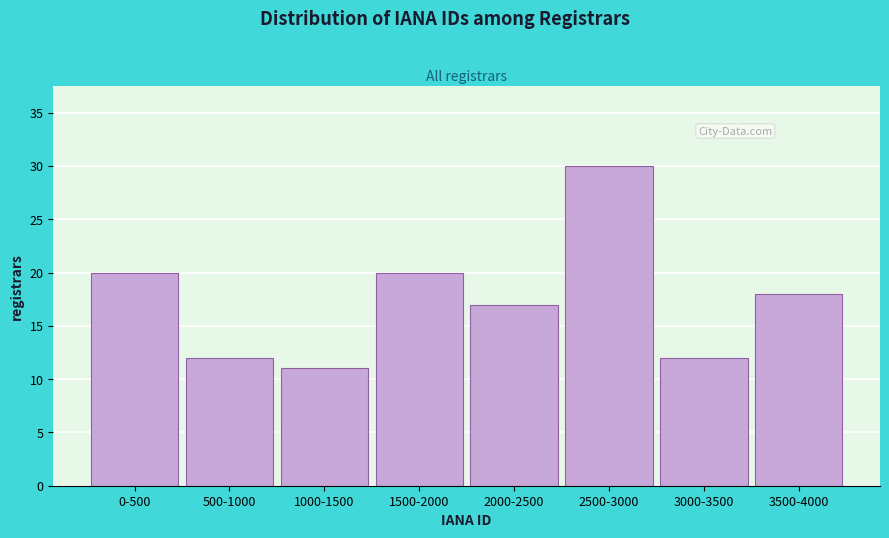

Reading left to right, list all the values displayed in this chart.

0-500=20	500-1000=12	1000-1500=11	1500-2000=20	2000-2500=17	2500-3000=30	3000-3500=12	3500-4000=18